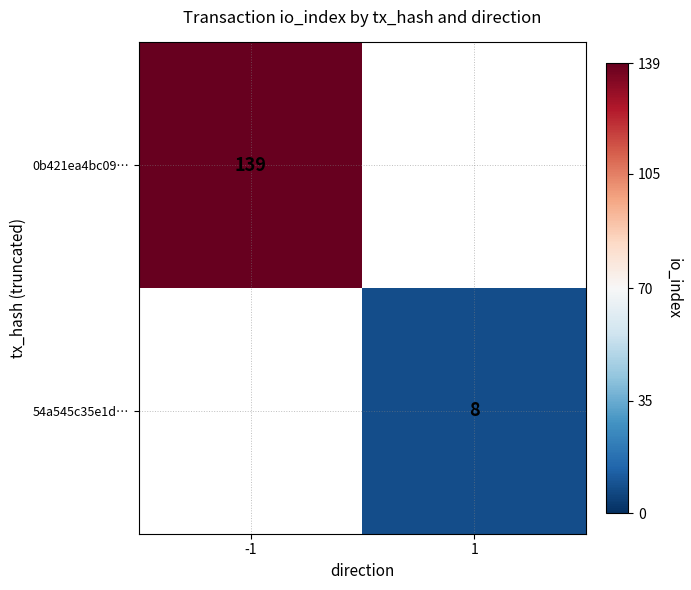

True or false: 54a545c35e1d… has a value of 8 at 1.

True